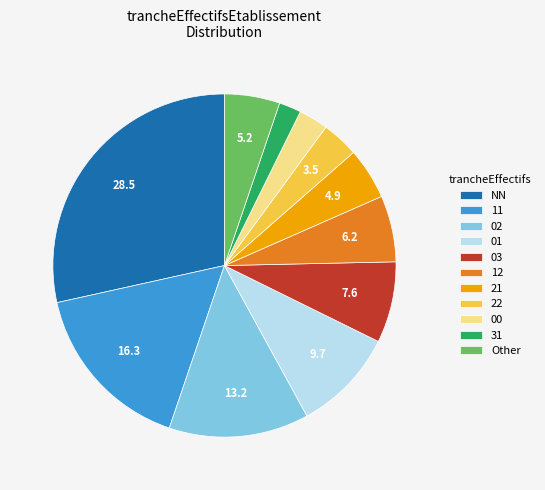

Combined, do NN and 21 account for over 50%?

No